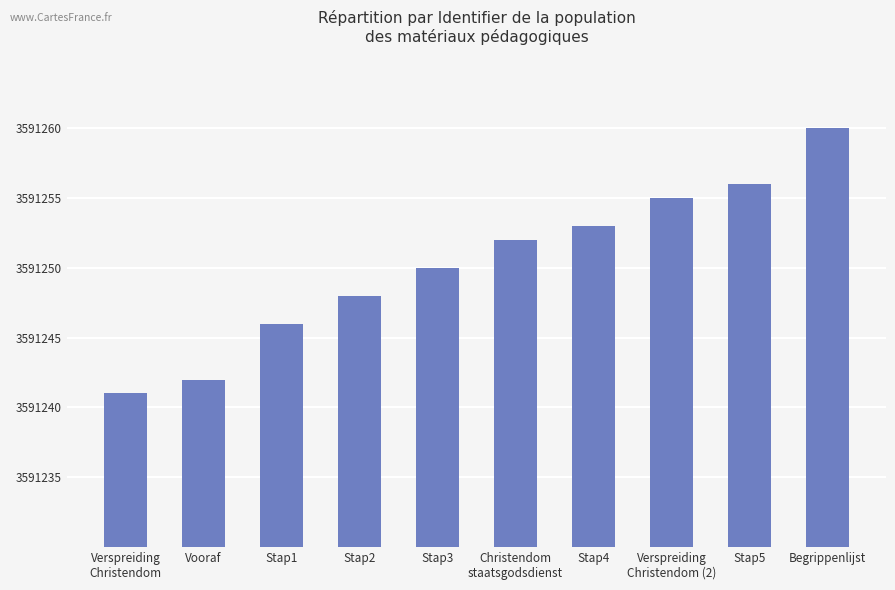

How many values are below 3591252?

5